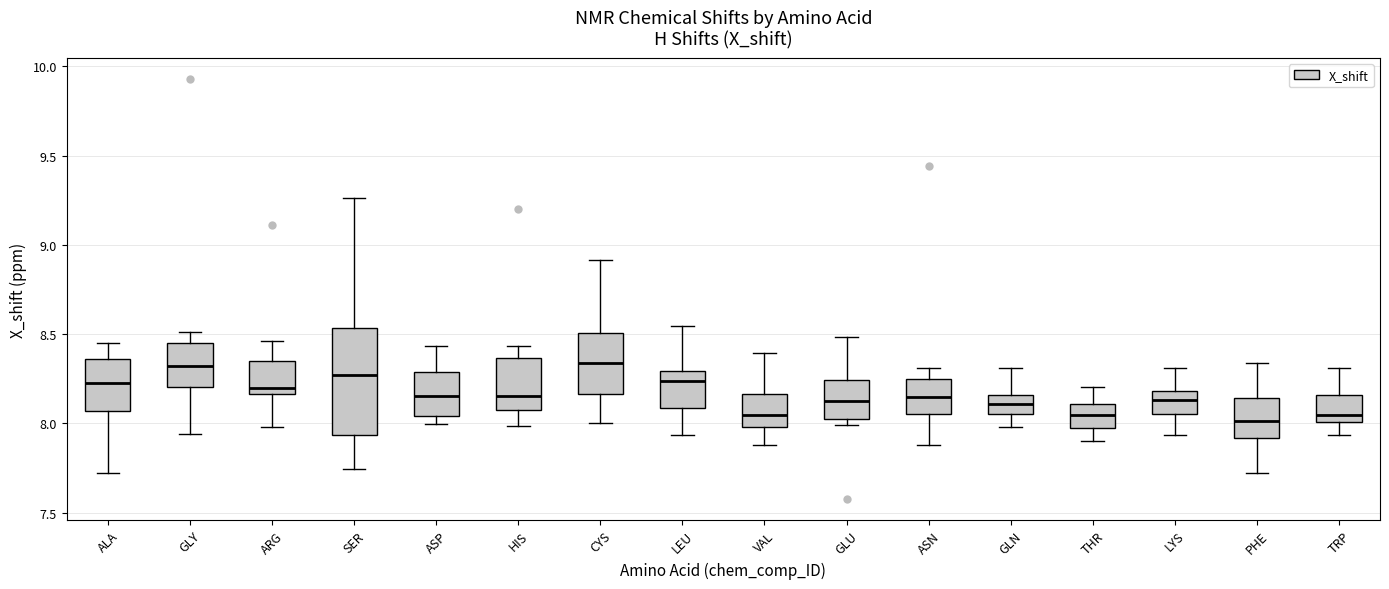

Reading left to right, read every box against the y-axis: the position of its median line, the range the box covers, and the ends of its whiskers. The values are not printed on the chart, so give them approximately, as read against the axis.

ALA: median 8.20, box 8.05 to 8.35, whiskers 7.70 to 8.45
GLY: median 8.30, box 8.20 to 8.45, whiskers 7.95 to 8.50
ARG: median 8.20, box 8.15 to 8.35, whiskers 8.00 to 8.45
SER: median 8.25, box 7.95 to 8.55, whiskers 7.75 to 9.25
ASP: median 8.15, box 8.05 to 8.30, whiskers 8.00 to 8.45
HIS: median 8.15, box 8.05 to 8.35, whiskers 8.00 to 8.45
CYS: median 8.35, box 8.15 to 8.50, whiskers 8.00 to 8.90
LEU: median 8.25, box 8.10 to 8.30, whiskers 7.95 to 8.55
VAL: median 8.05, box 8.00 to 8.15, whiskers 7.90 to 8.40
GLU: median 8.15, box 8.00 to 8.25, whiskers 8.00 (just below the box's lower edge) to 8.50
ASN: median 8.15, box 8.05 to 8.25, whiskers 7.90 to 8.30
GLN: median 8.10, box 8.05 to 8.15, whiskers 8.00 to 8.30
THR: median 8.05, box 8.00 to 8.10, whiskers 7.90 to 8.20
LYS: median 8.15, box 8.05 to 8.20, whiskers 7.95 to 8.30
PHE: median 8.00, box 7.90 to 8.15, whiskers 7.70 to 8.35
TRP: median 8.05, box 8.00 to 8.15, whiskers 7.95 to 8.30